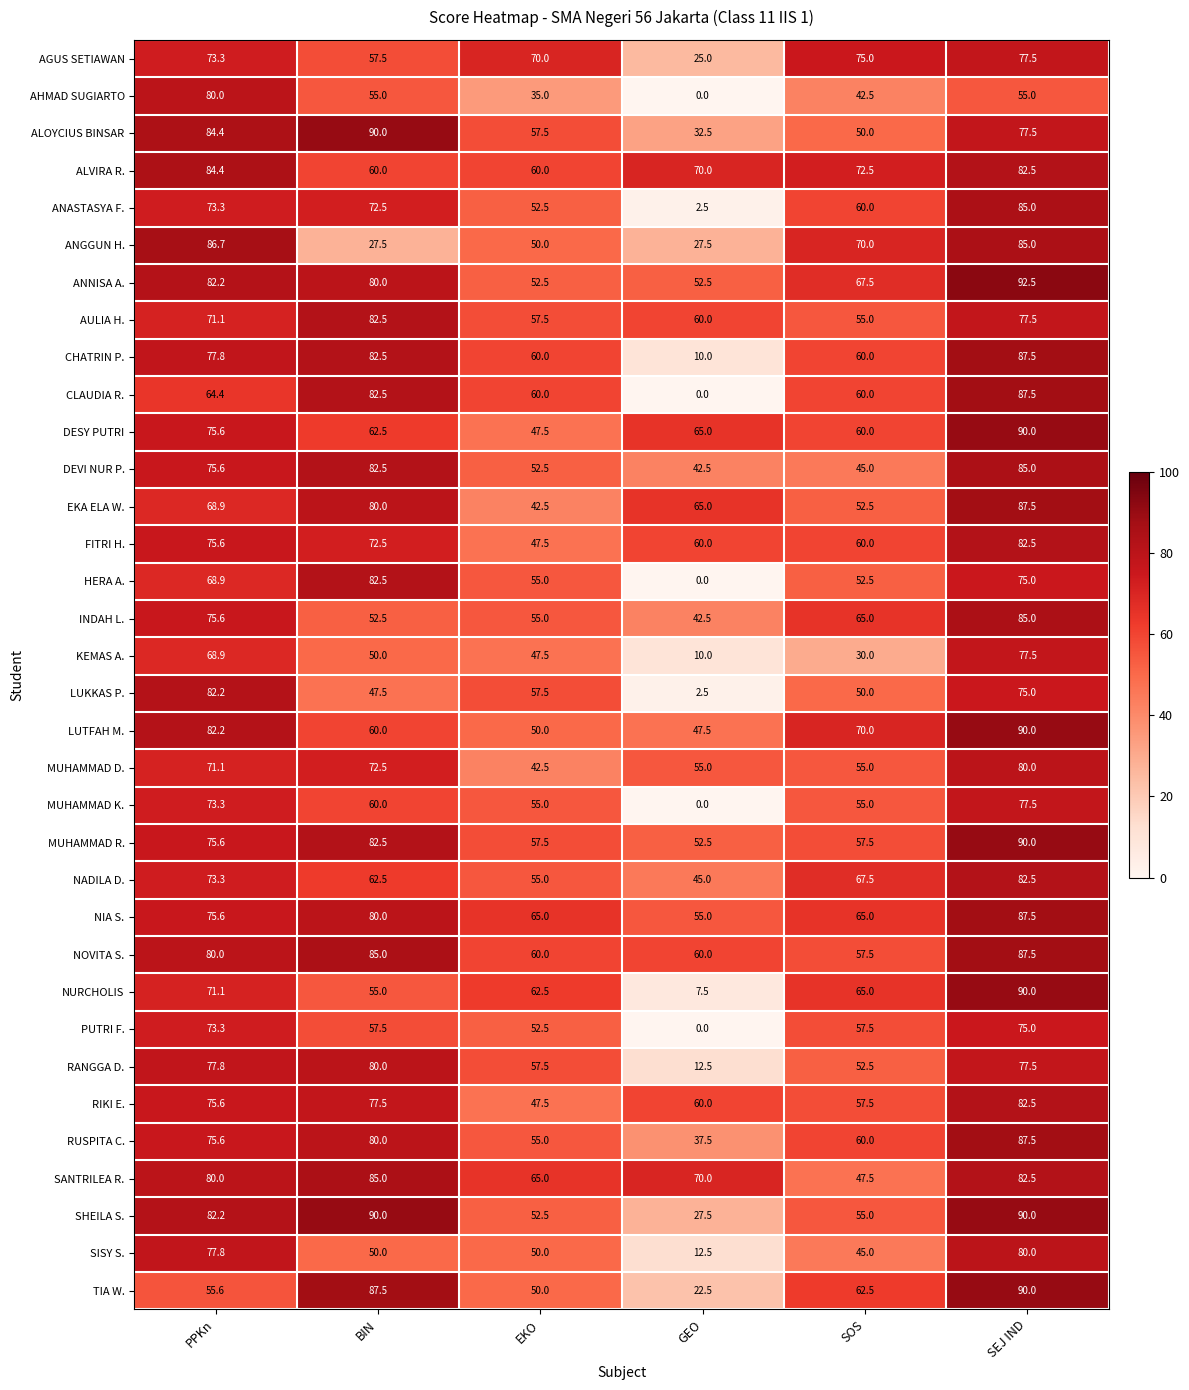

Between PPKn and EKO, which series saw the biggest shift?

AHMAD SUGIARTO